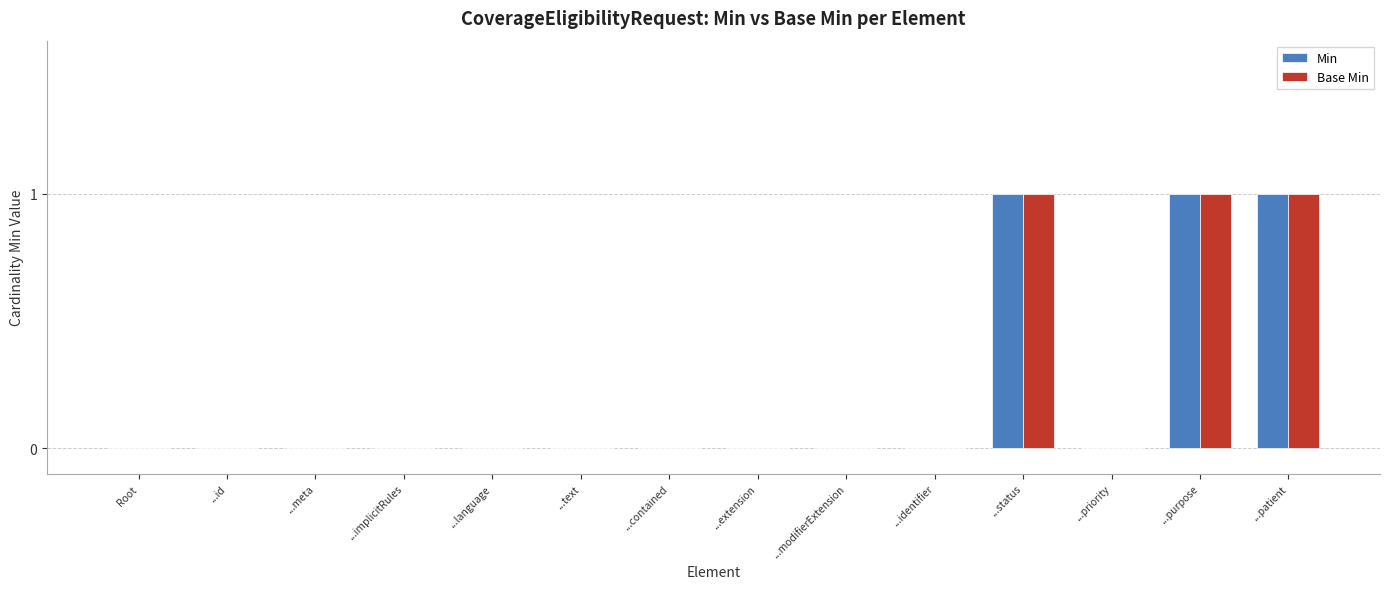

Reading left to right, list all the values displayed in this chart.

Min: 0	0	0	0	0	0	0	0	0	0	1	0	1	1
Base Min: 0	0	0	0	0	0	0	0	0	0	1	0	1	1